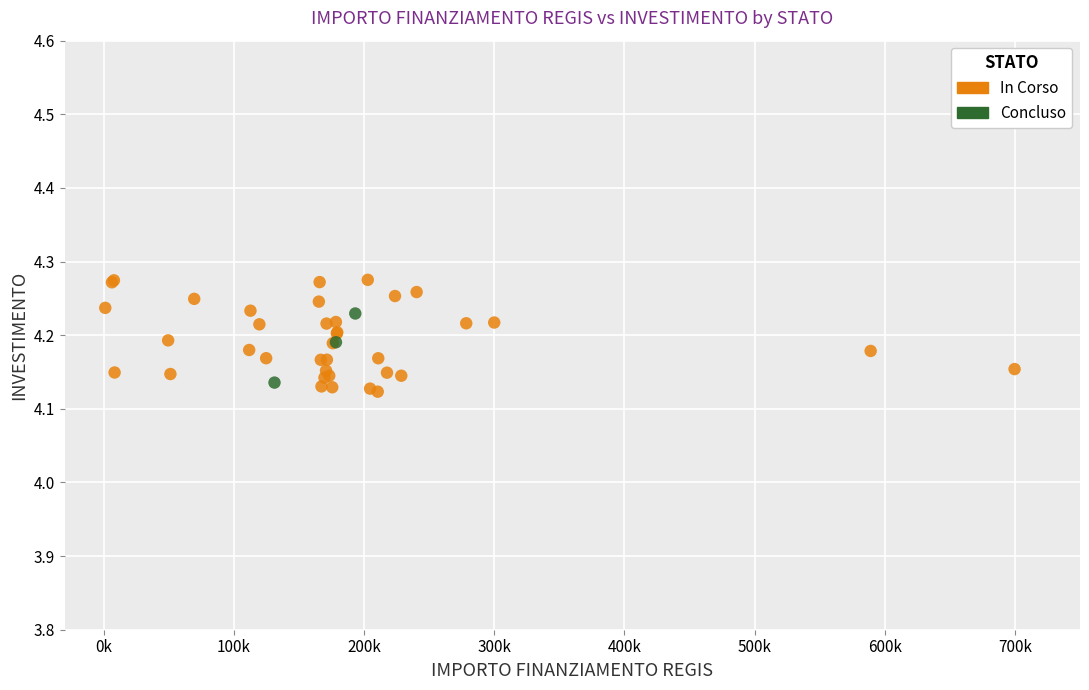

Which series has the widest spread of Y values?

In Corso